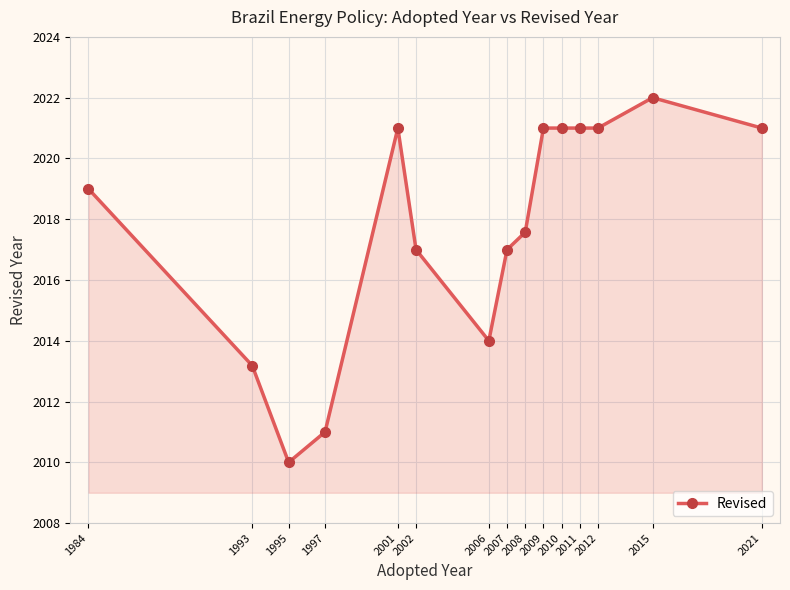

How many lines are shown in the chart?

1